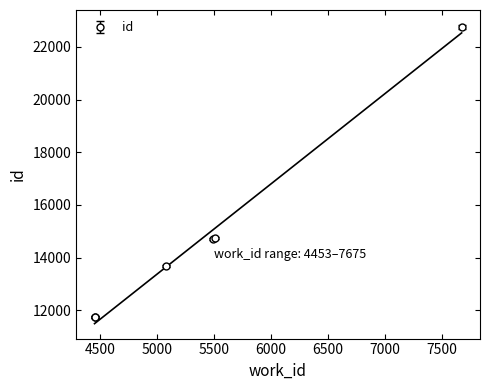

What is the sum of all values?

89369